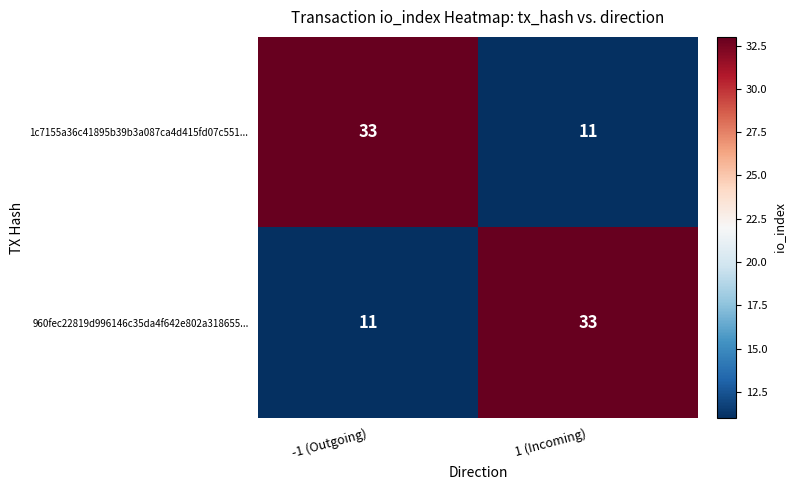

At how many categories does at least one series exceed 23?

2